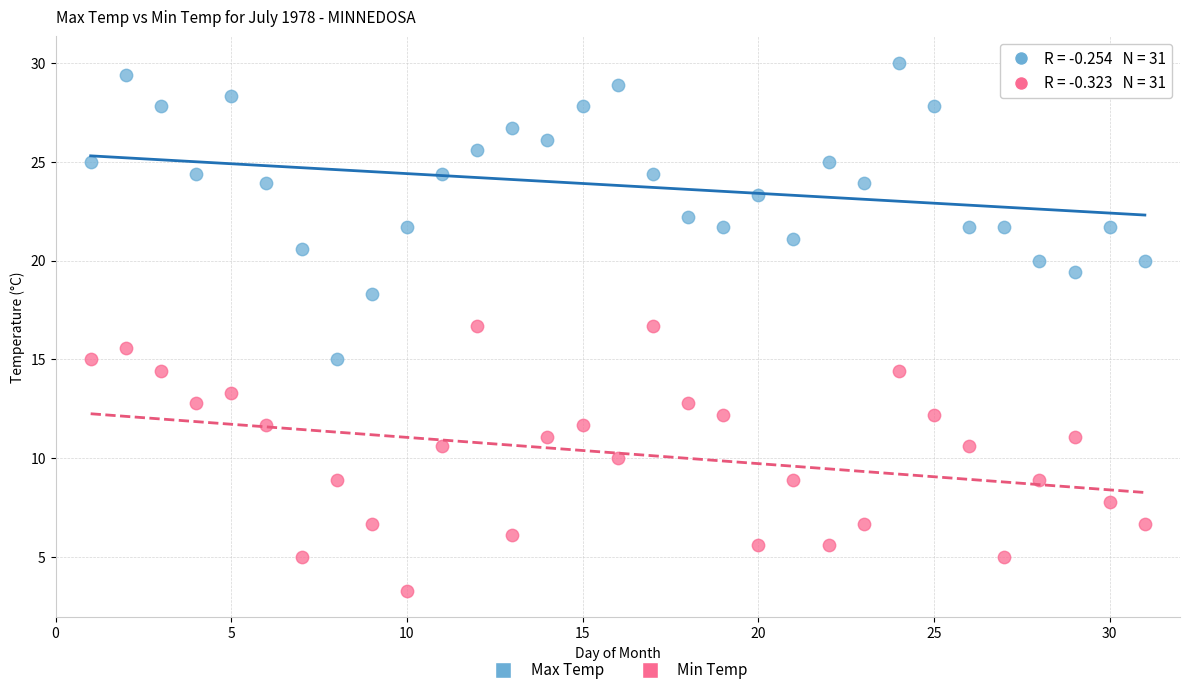

Which series has the largest Y range (max minus min)?

Max Temp